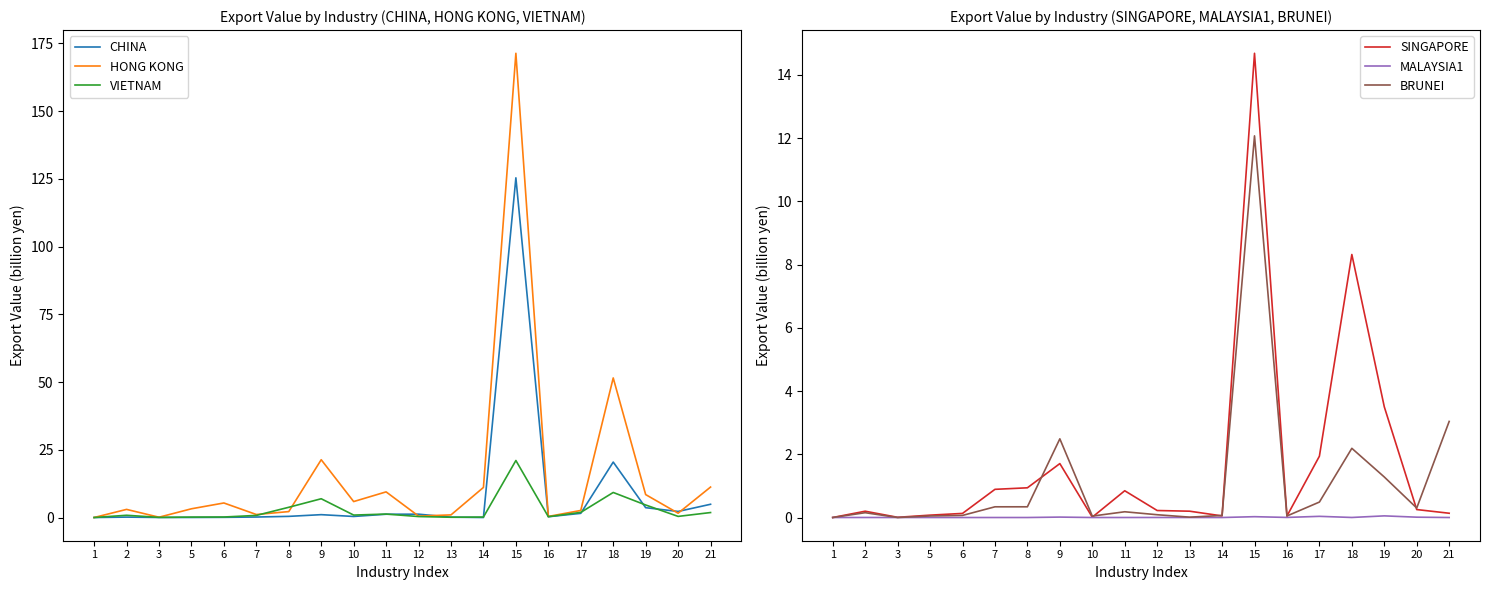

What is the sum of all CHINA values?

163.3